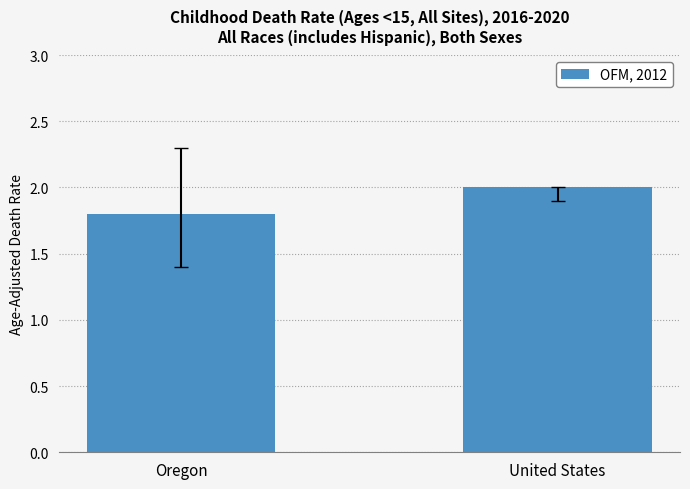

True or false: the data shows 3.2 at United States.

False